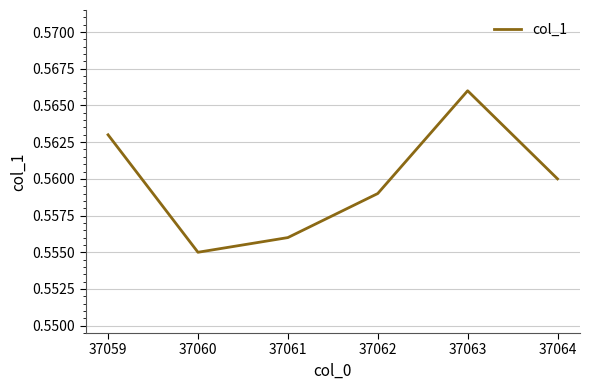

Is it true that the value at 37061 is 1.0?

False